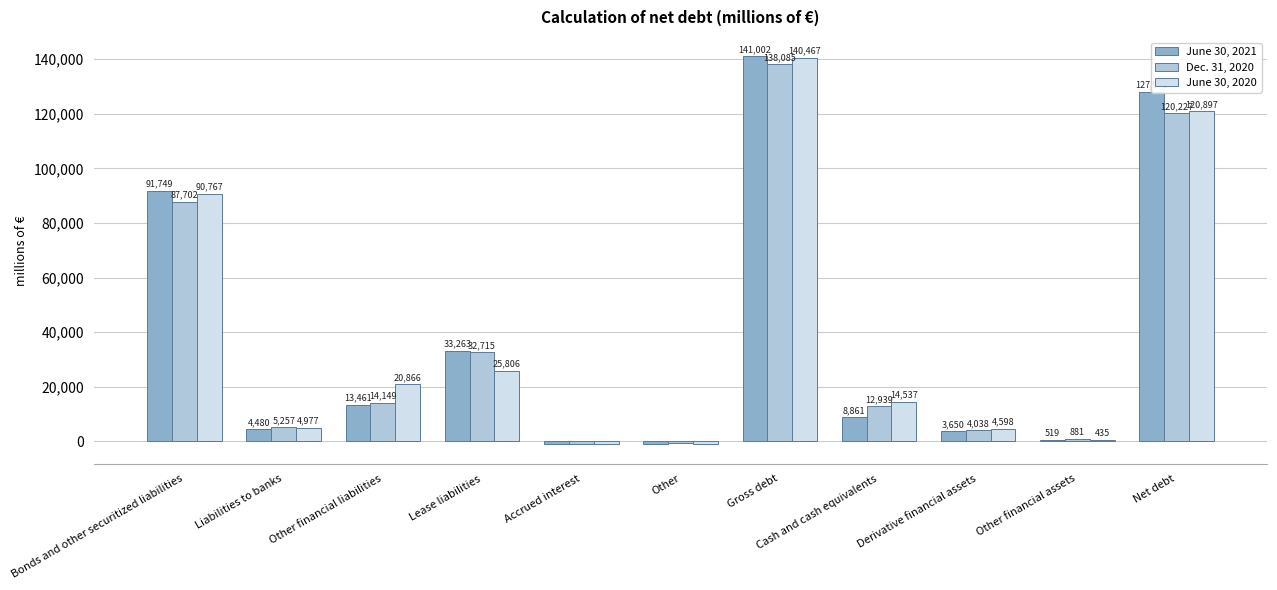

What is the sum of all Dec. 31, 2020 values?

414255